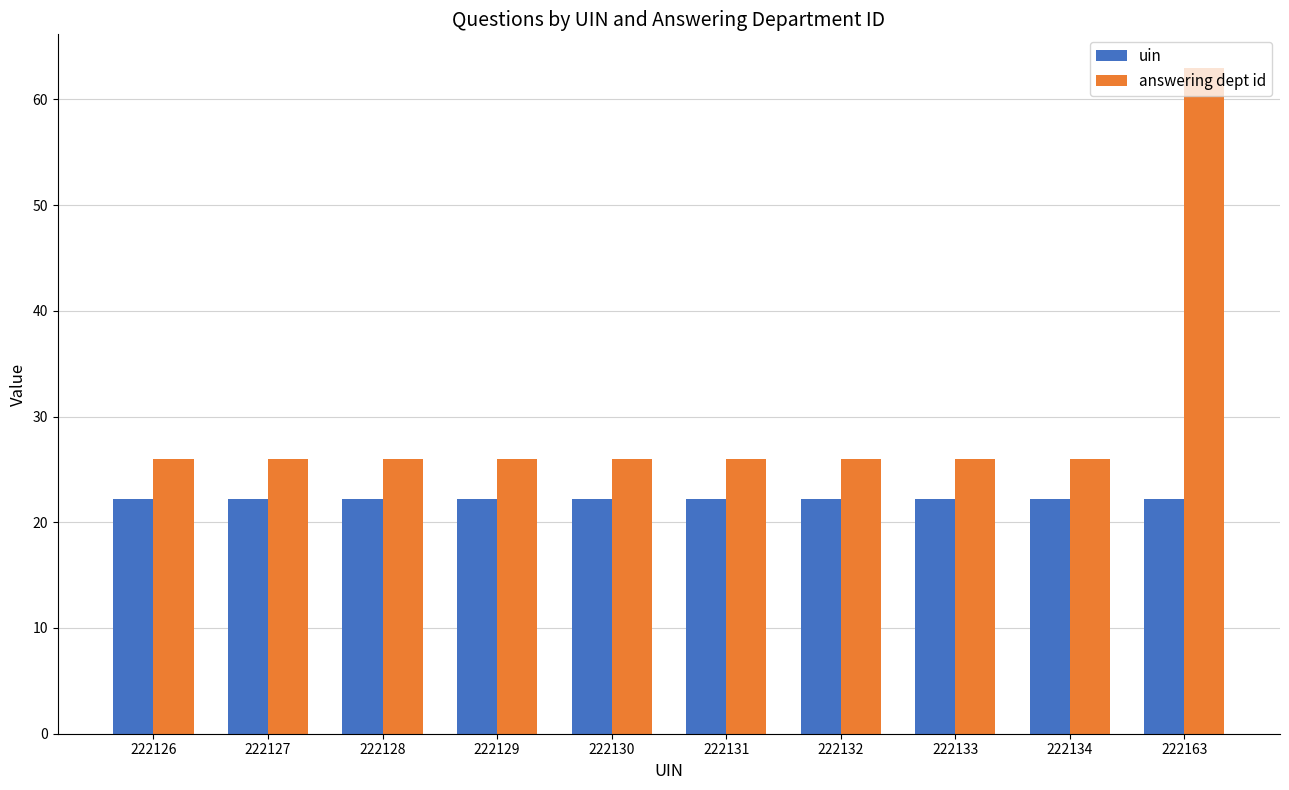

Which series has the largest total across all categories?

answering dept id